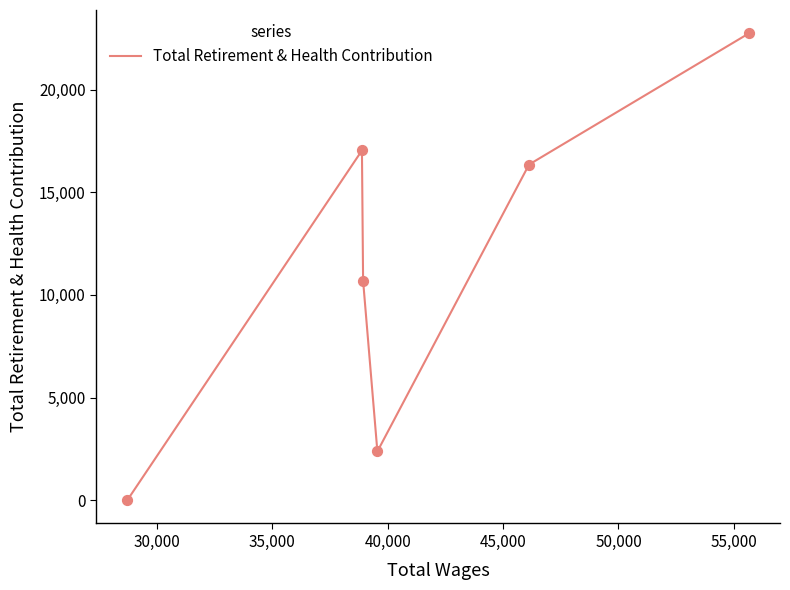

What is the greatest value displayed?

22749